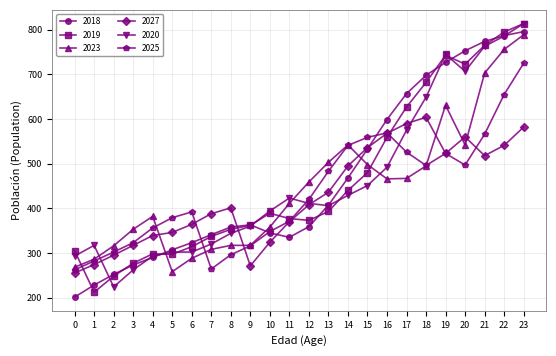

How many data points in 2027 are less than 408?

12